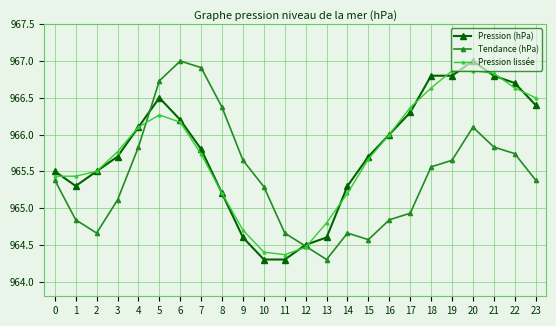

Where do Pression lissée and Tendance (hPa) first cross each other?

4 and 5